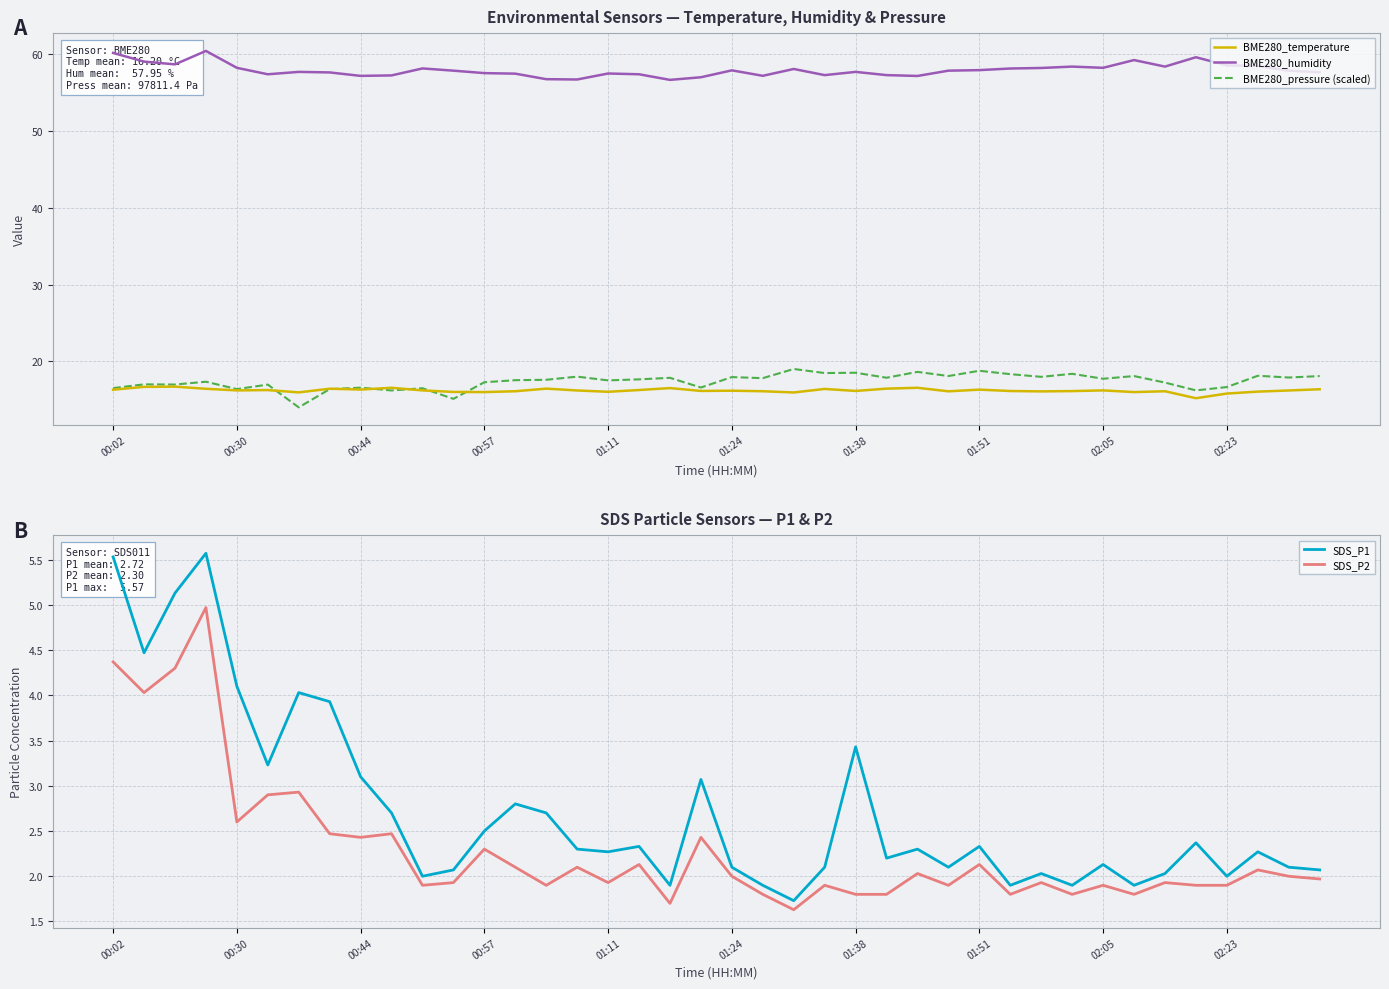

How many lines are shown in the chart?

5